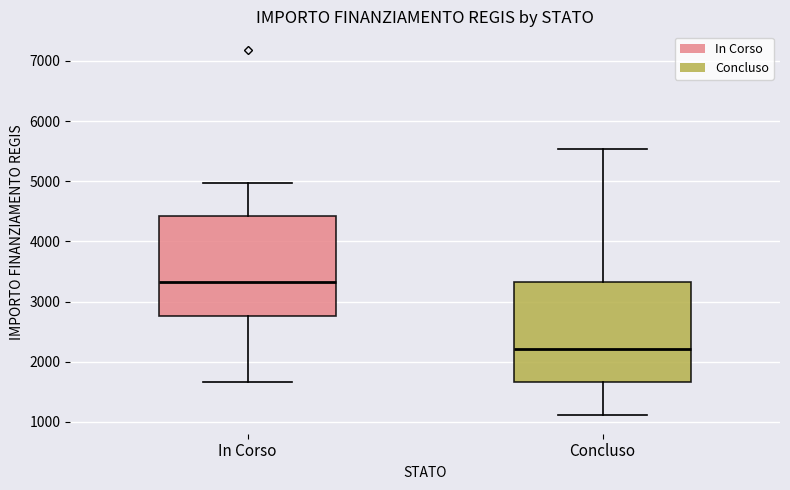

Where does the lower whisker of the box for Concluso end on the y-axis? The values are not printed on the chart, so give them approximately, as read against the axis.

1100